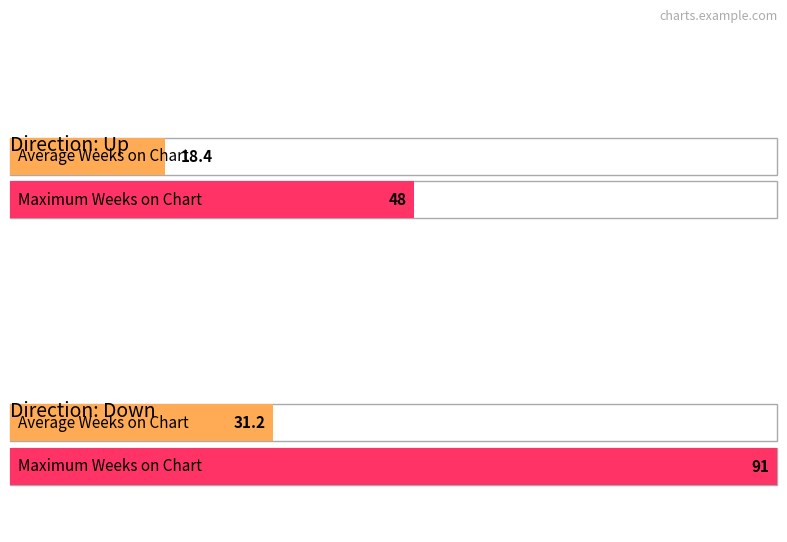

How many groups of bars are there?

2